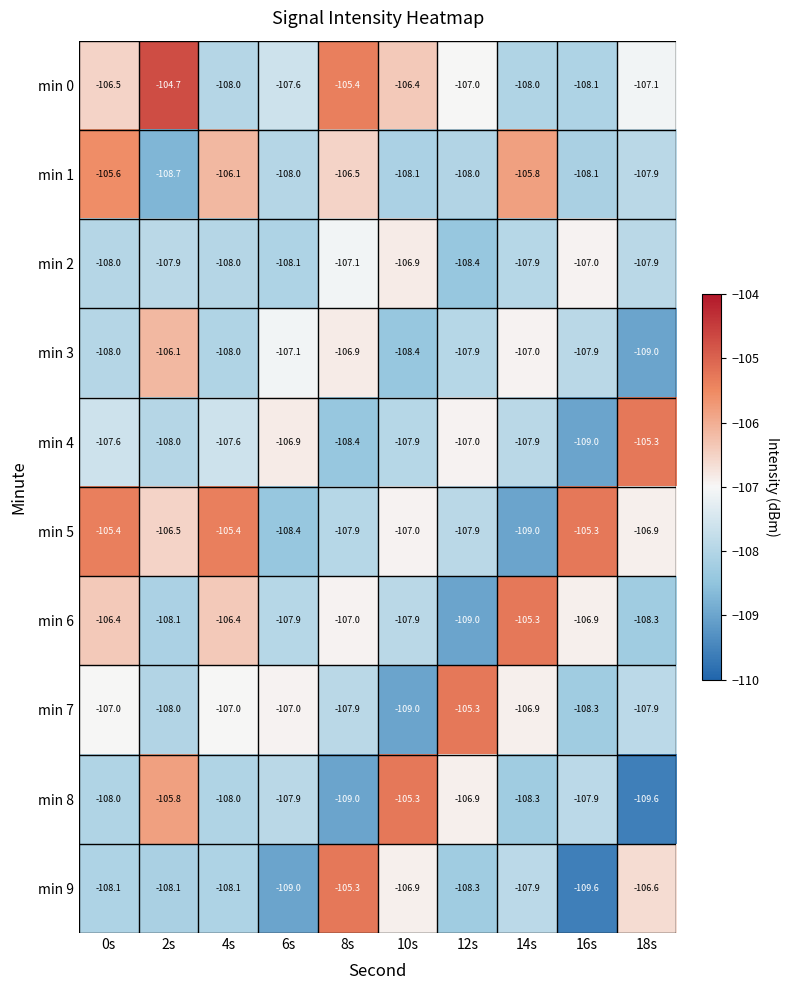

The min 4 series shows -106.9 at 6s. True or false?

True